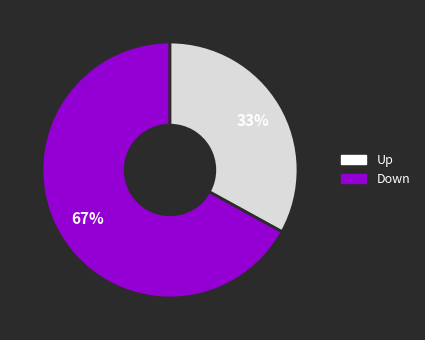

Is there a majority slice in this chart?

Yes